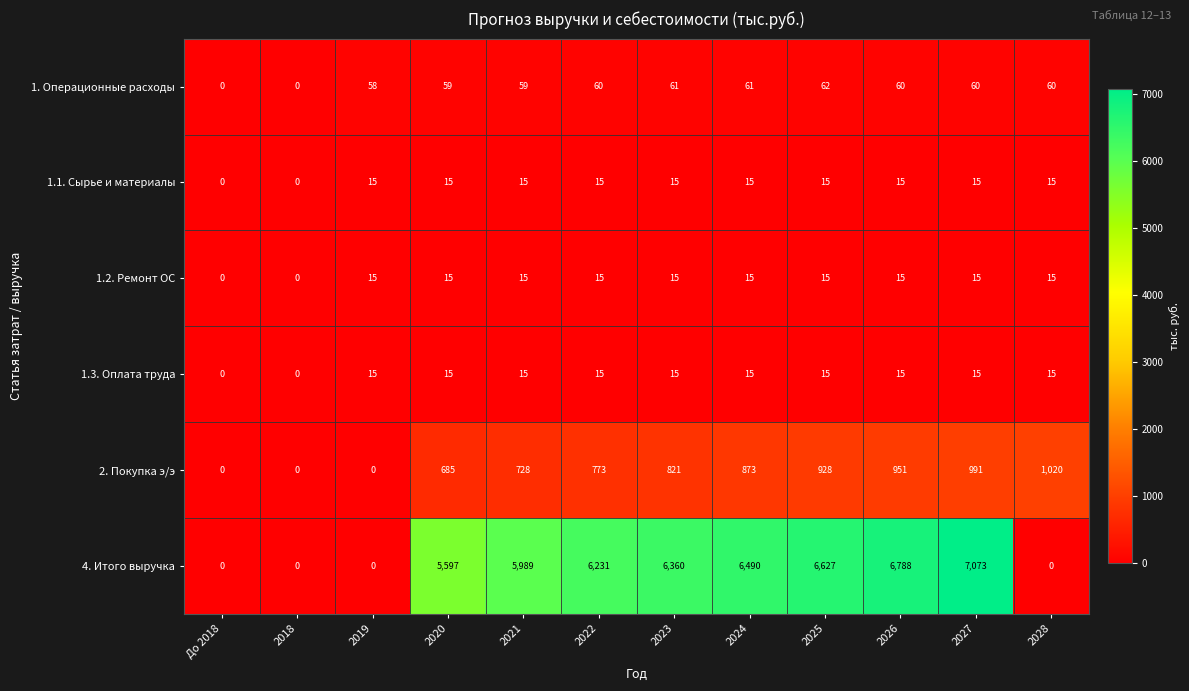

At how many categories does at least one series exceed 658?

9